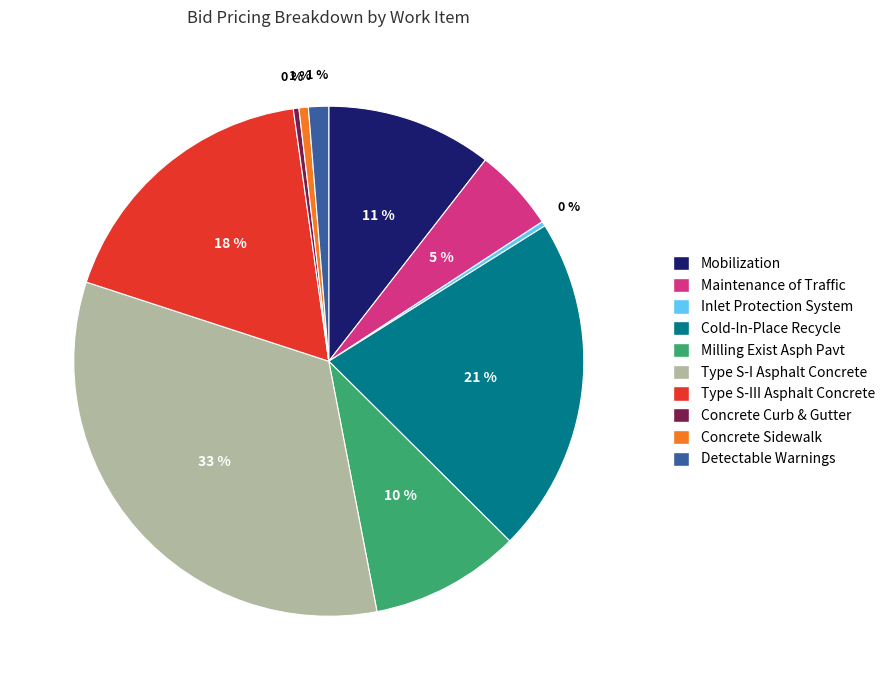

Is there a majority slice in this chart?

No